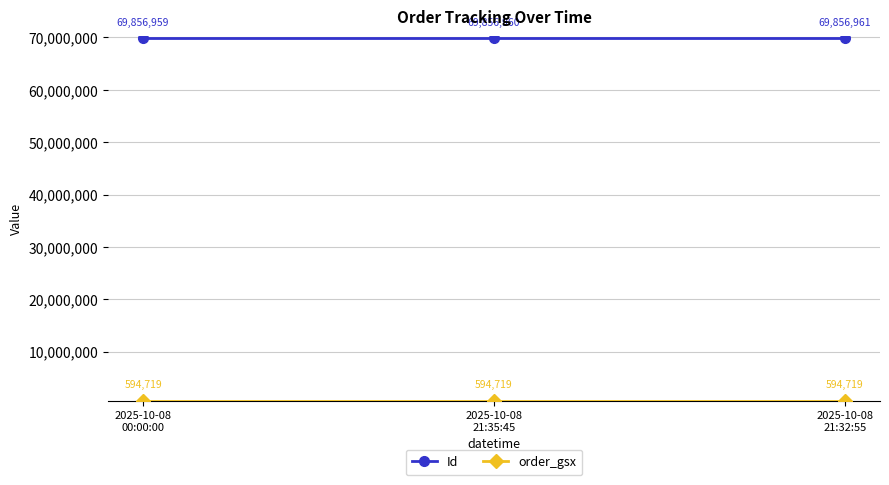

What is the minimum value shown in the chart?

594719